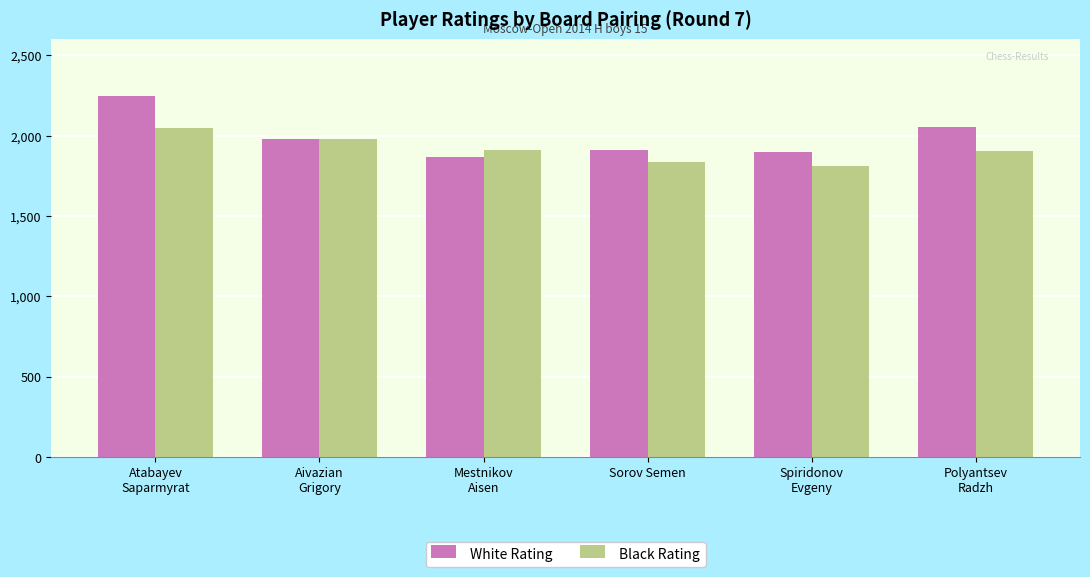

What is the difference between the Black Rating values at Aivazian
Grigory and Atabayev
Saparmyrat?

70